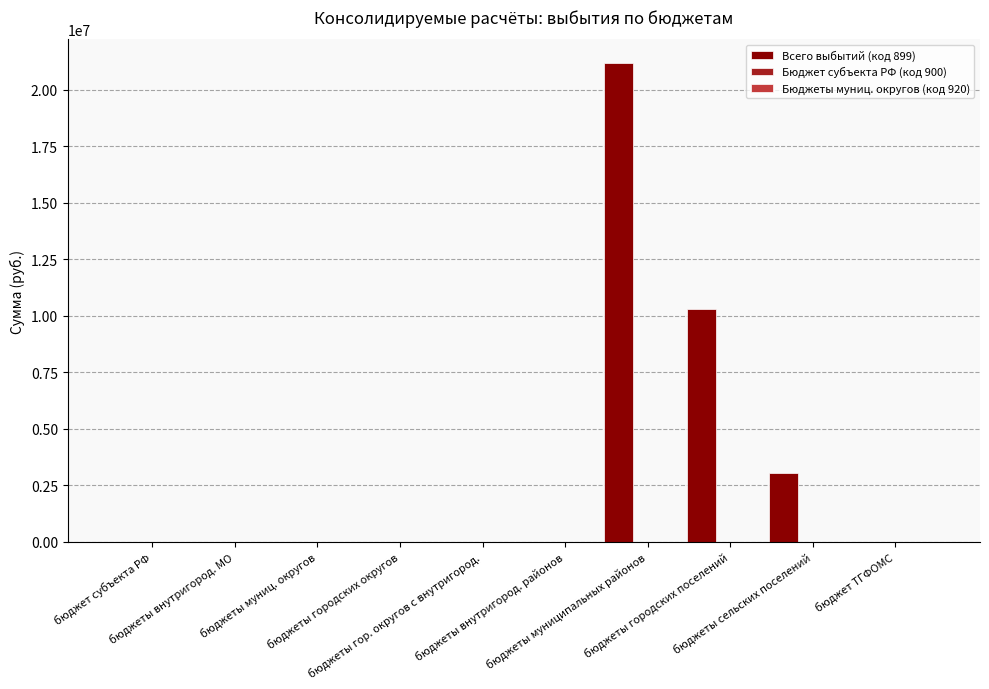

What is the maximum value shown in the chart?

21158066.8